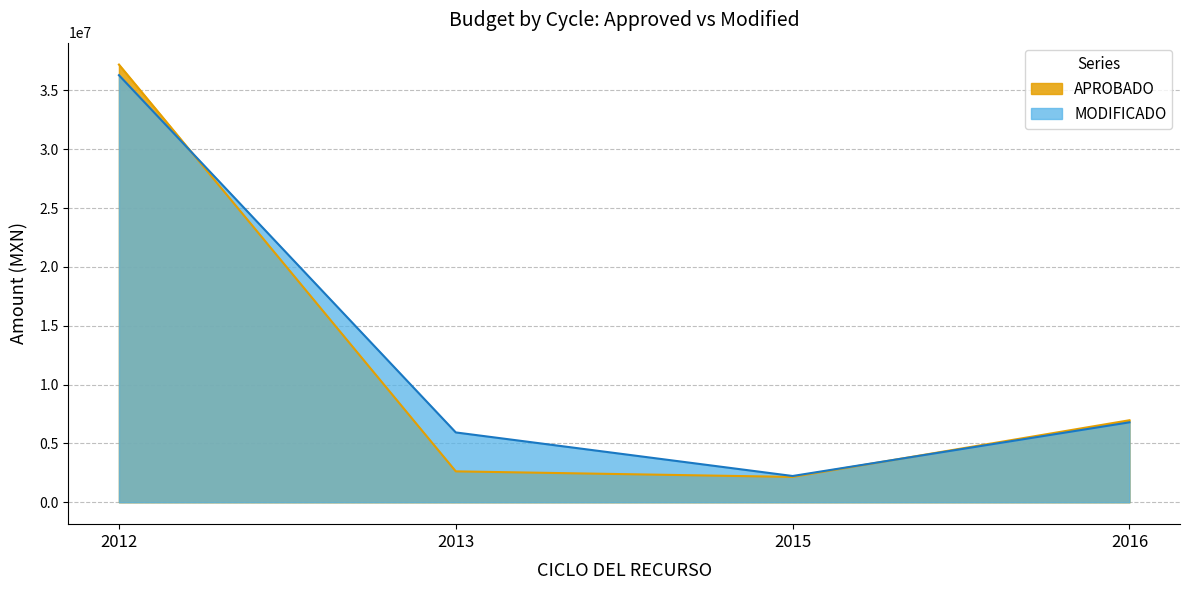

Which category has the highest value in the MODIFICADO series?

2012